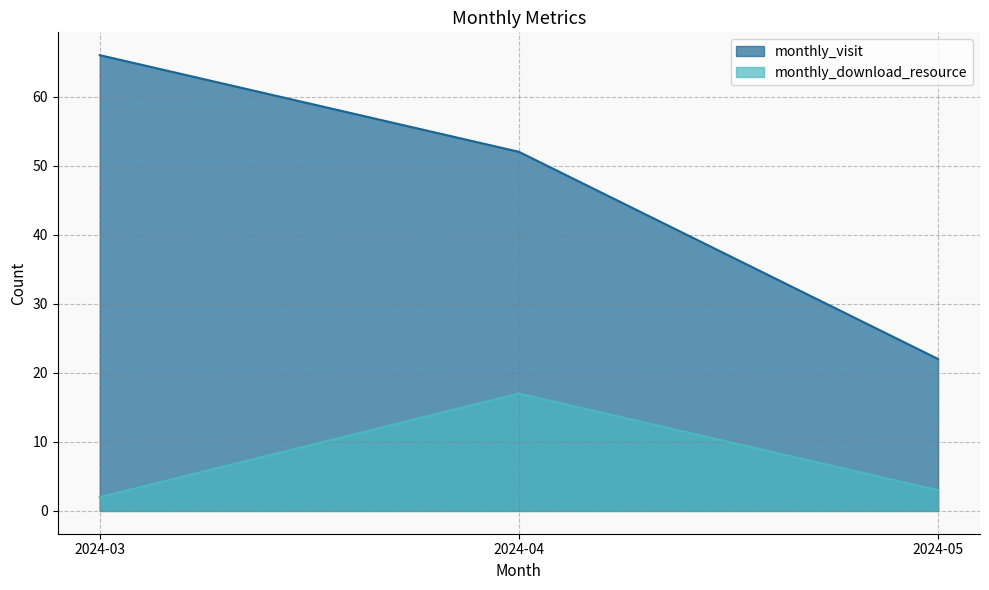

Reading left to right, list all the values displayed in this chart.

monthly_visit: 66	52	22
monthly_download_resource: 2	17	3